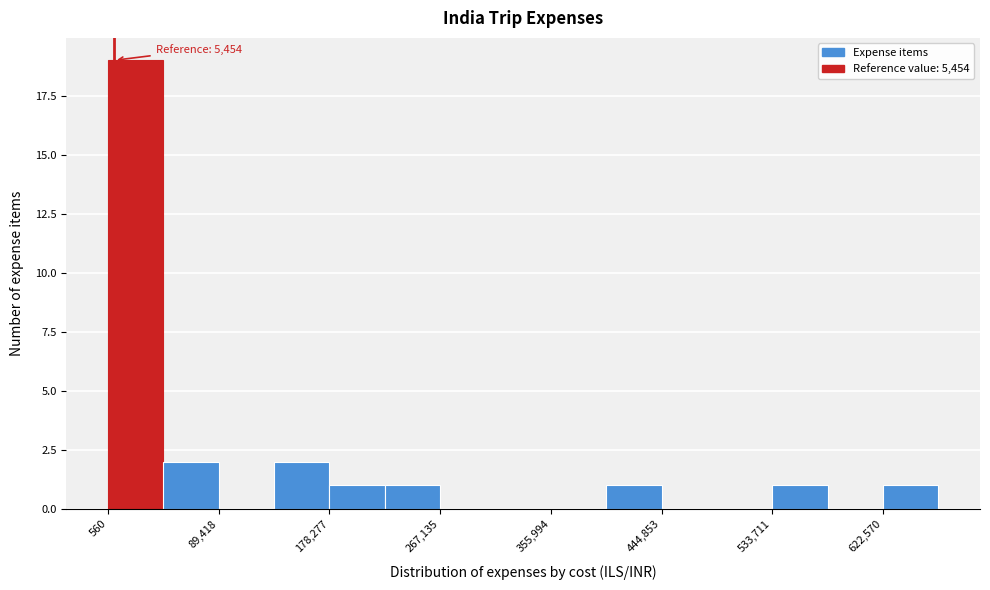

Which range on the x-axis has the tallest bar?

0 to 40000